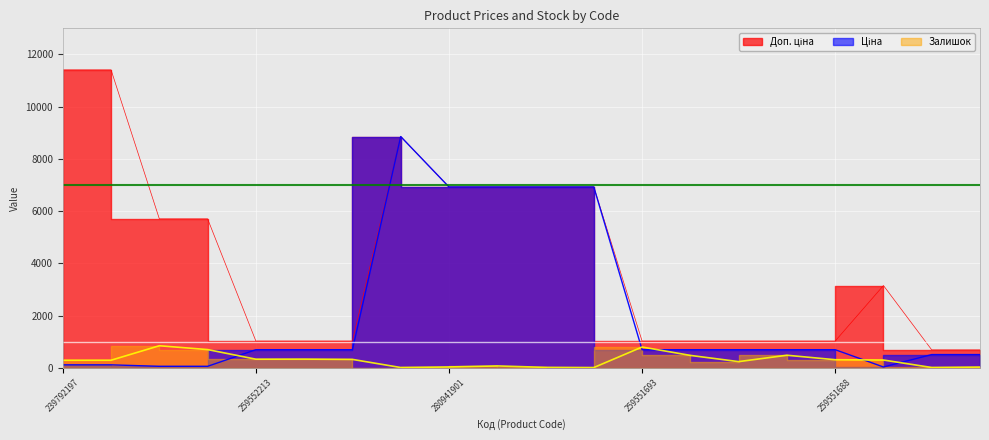

What is the difference between the maximum and second lowest values in the Ціна series?

8799.6